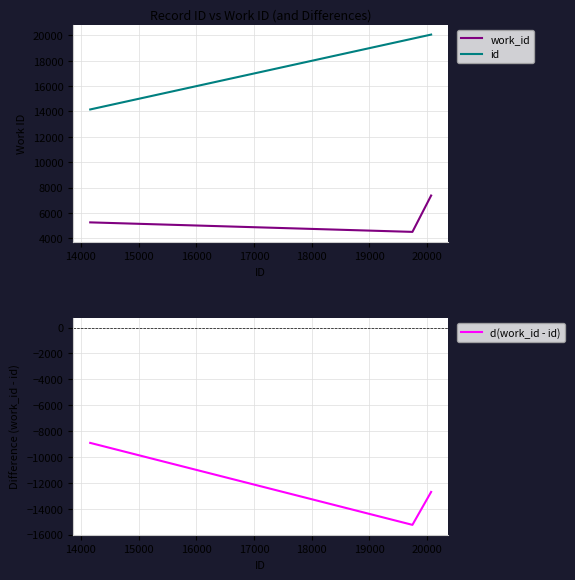

Reading left to right, transcribe all the data shown in this chart.

work_id: 5248	4498	7367
id: 14161	19746	20070
d(work_id - id): -8913	-15248	-12703